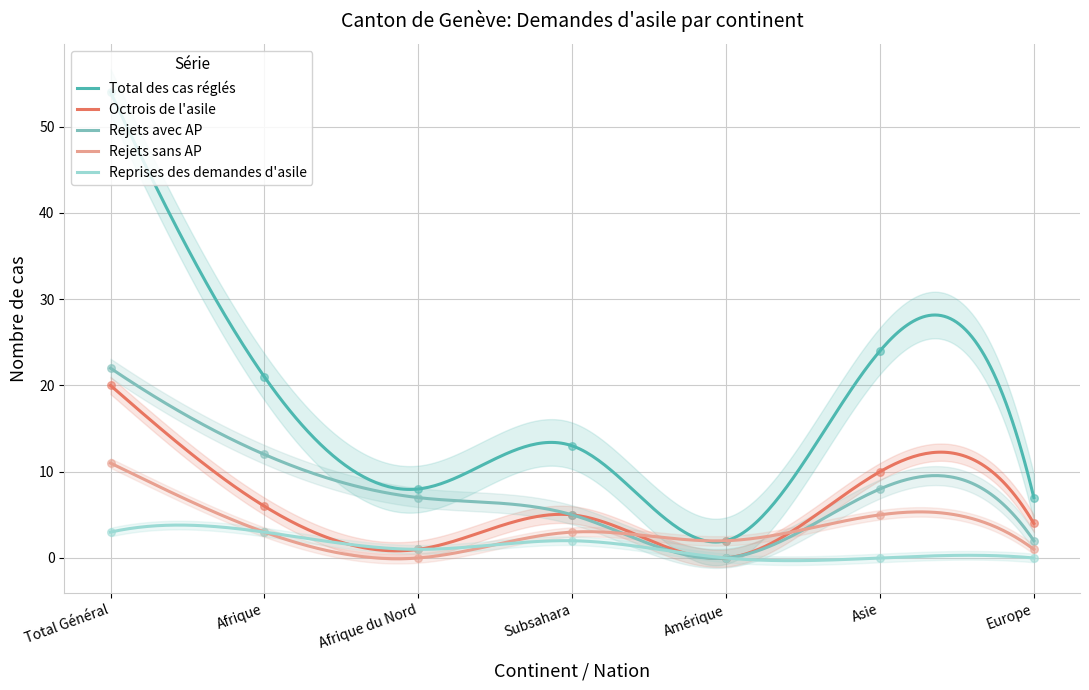

Which series contains the lowest Y value?

Octrois de l'asile